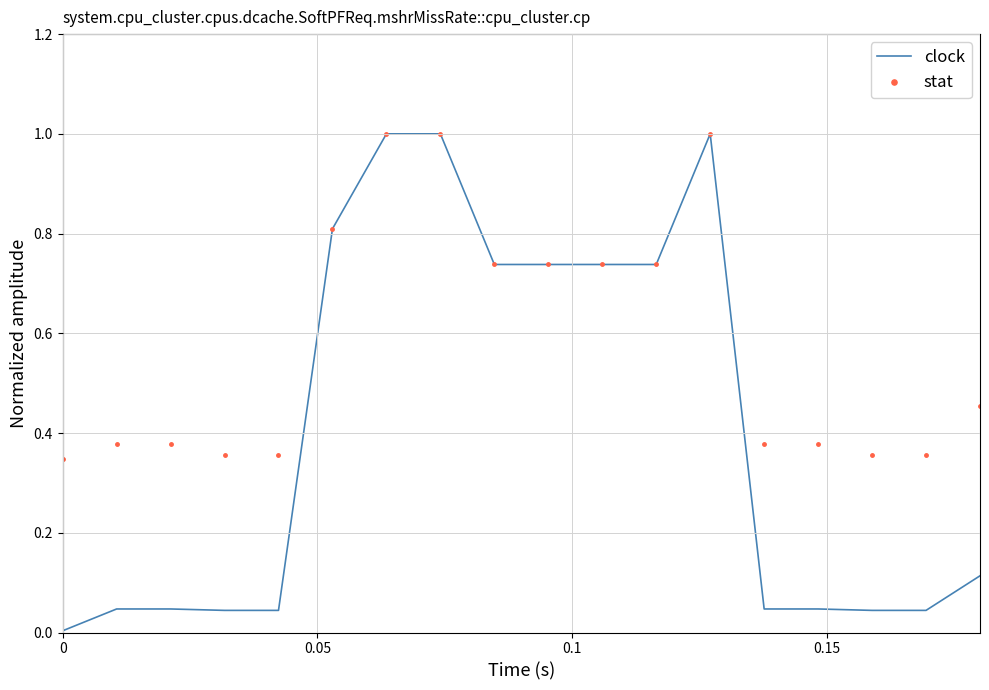

Which series has the largest total across all categories?

stat